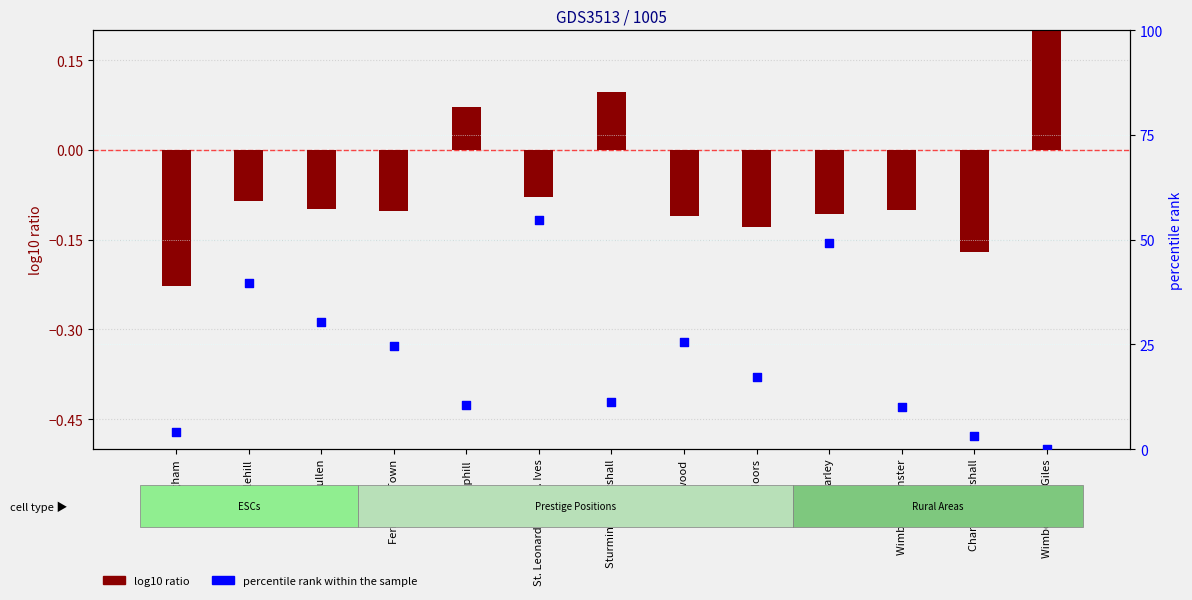

What are all the series names shown in the legend?

log10 ratio, percentile rank within the sample